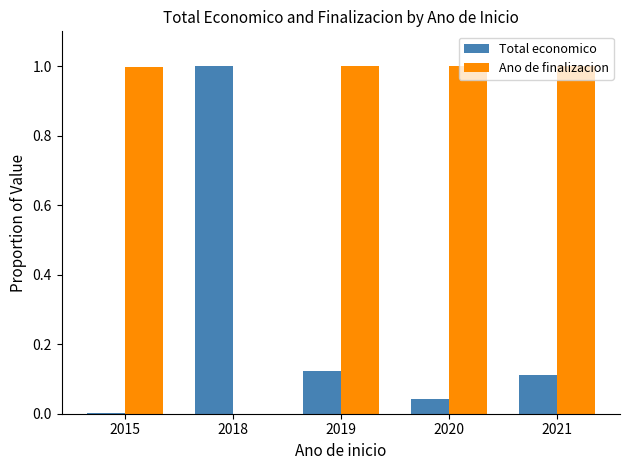

Is the value of Ano de finalizacion at 2019 greater than the value of Total economico at 2015?

Yes